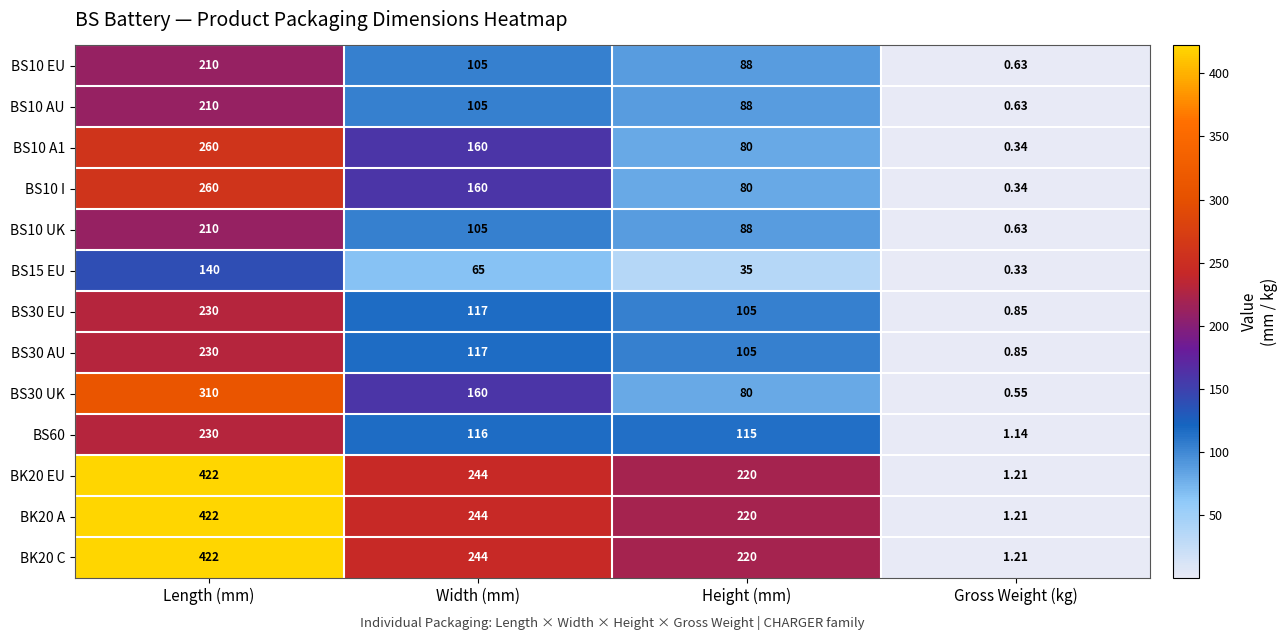

Rank the categories by BS60 value from highest to lowest.

Length (mm), Width (mm), Height (mm), Gross Weight (kg)